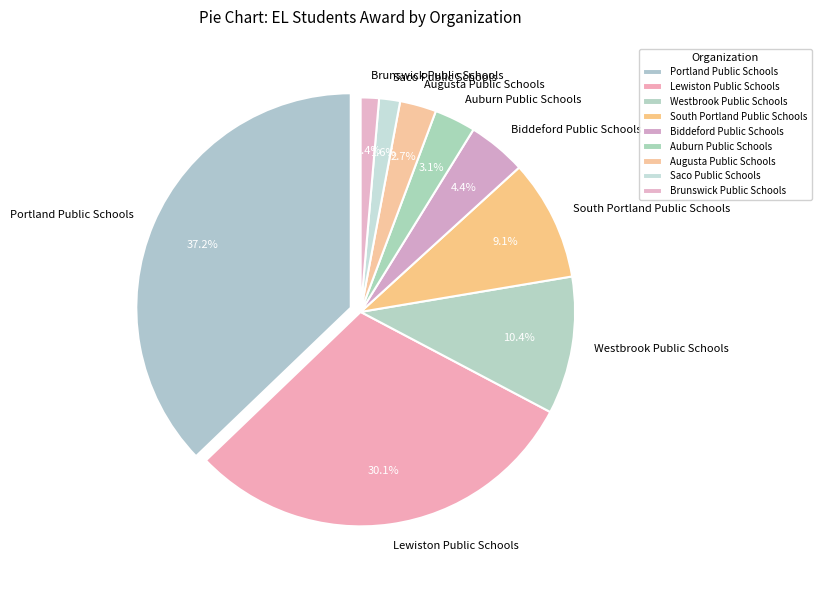

To the nearest percent, what percentage of the pie is Lewiston Public Schools?

30%